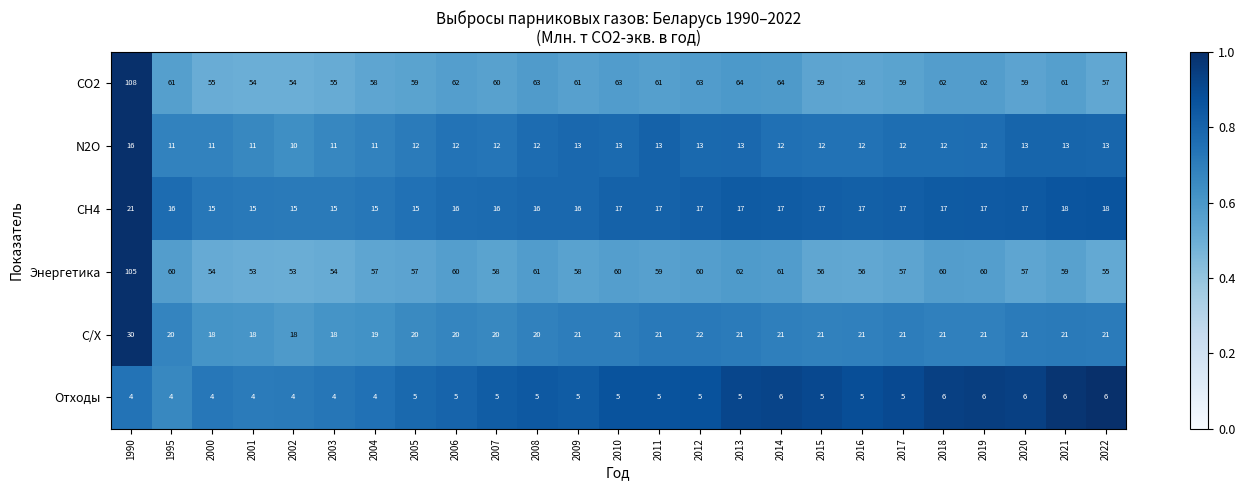

What is the difference between the second highest and minimum values in the CH4 series?

3